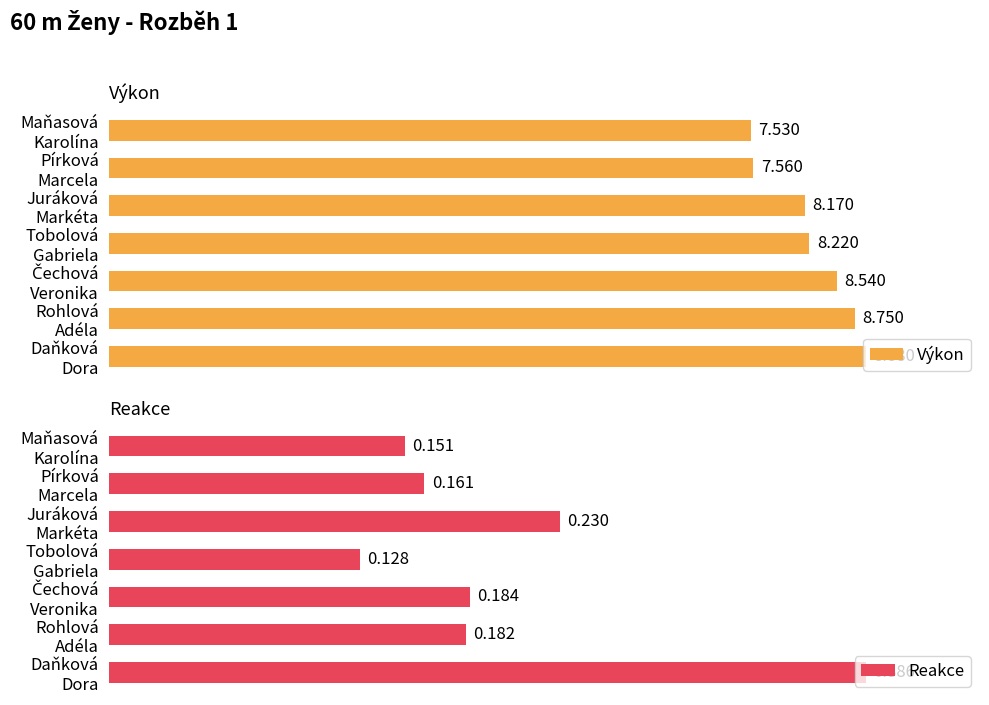

How many data points in Výkon are above 8?

5